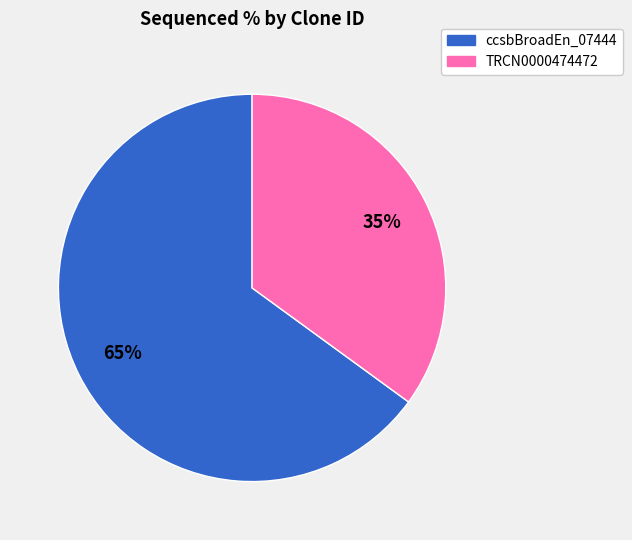

Is the sum of TRCN0000474472 and ccsbBroadEn_07444 greater than half?

Yes